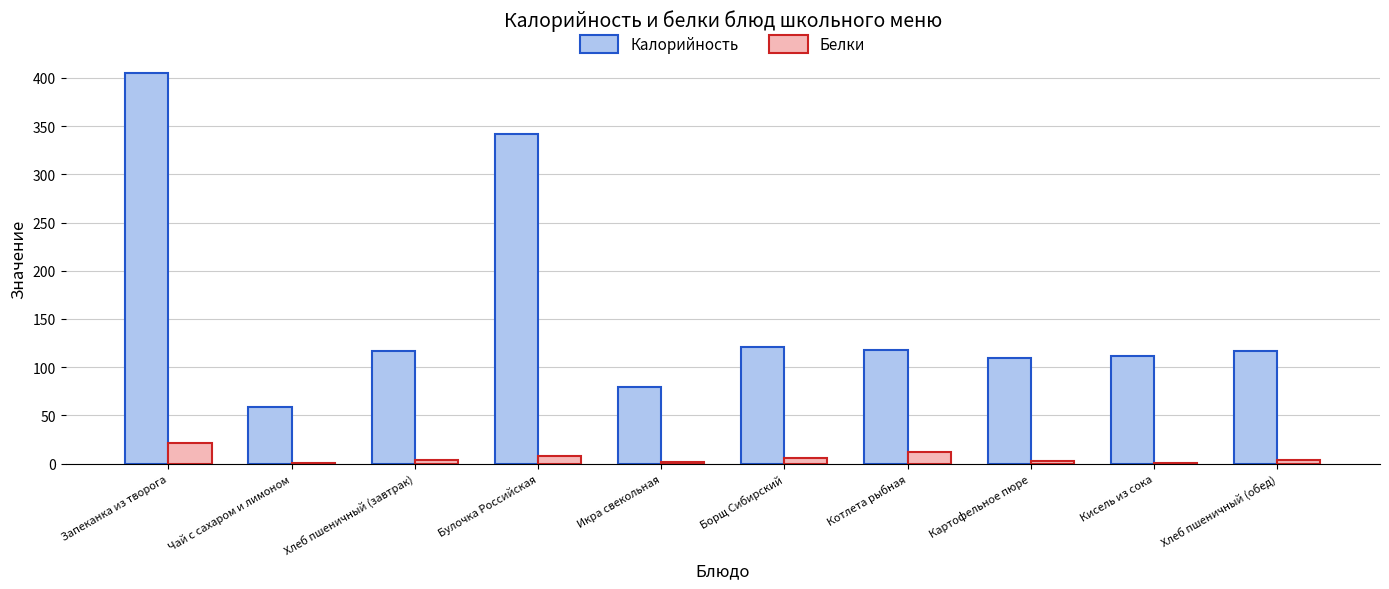

What is the highest value of the Калорийность series?

405.0